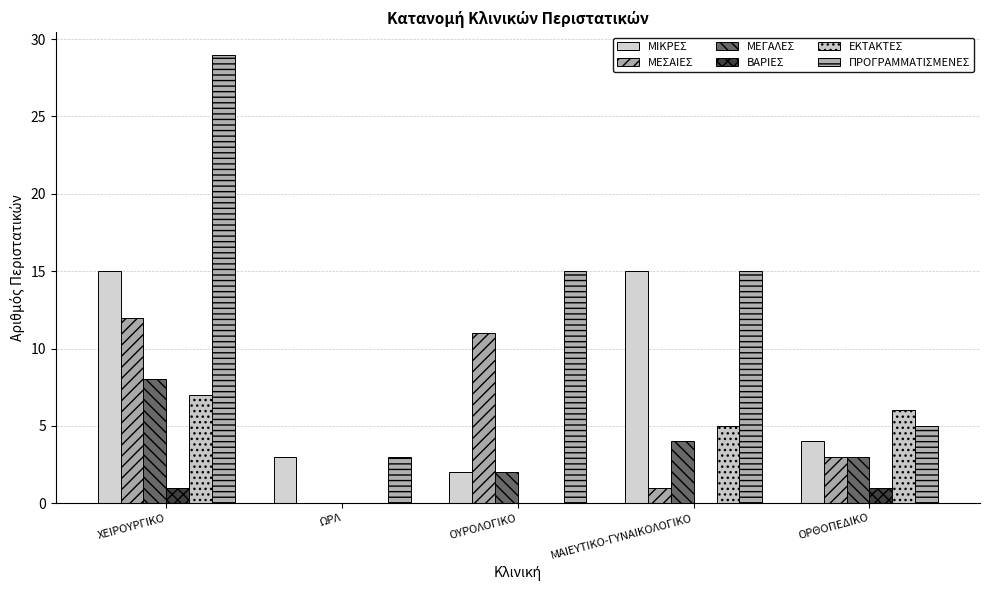

Which label corresponds to the largest value in the chart?

ΧΕΙΡΟΥΡΓΙΚΟ